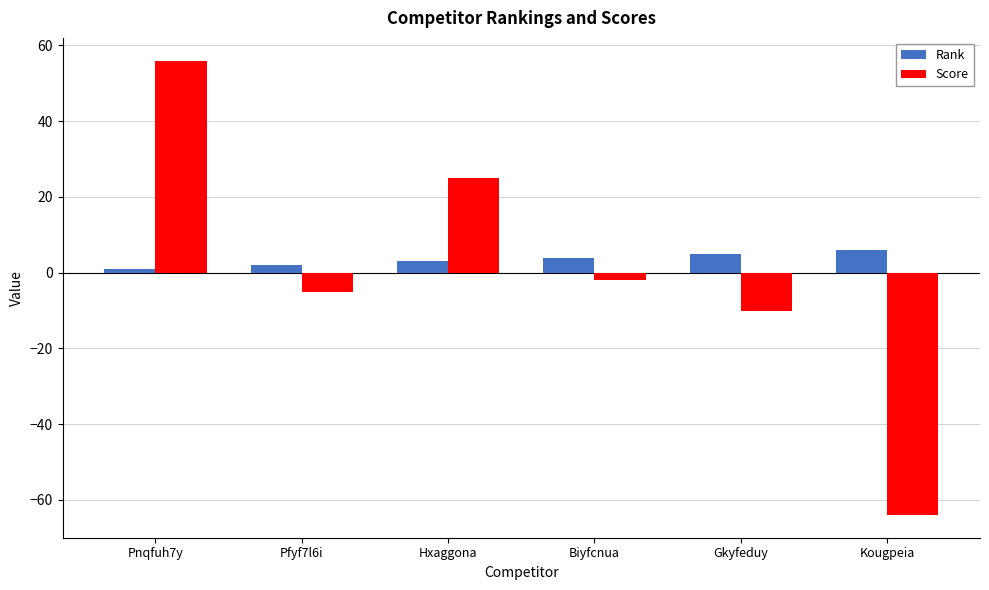

Rank the series at Pnqfuh7y from lowest to highest value.

Rank, Score